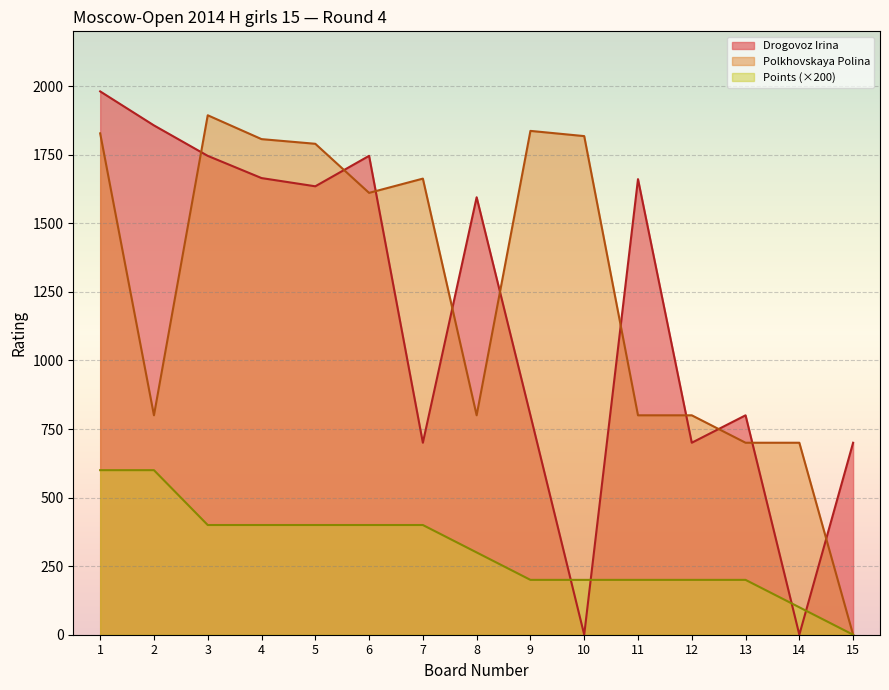

How many values in Points are above zero?

14